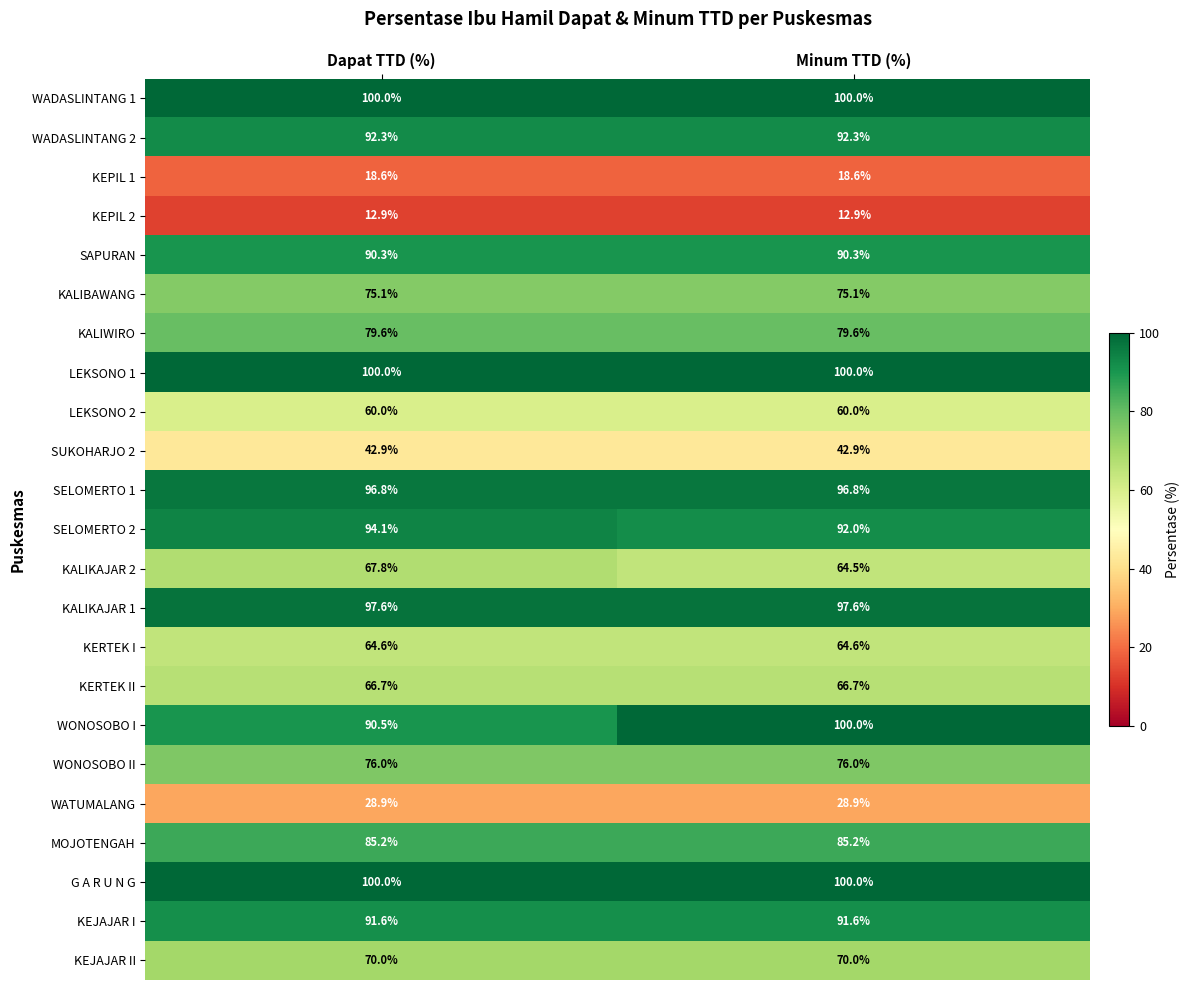

What is the total value across all series at Minum TTD (%)?

1705.6